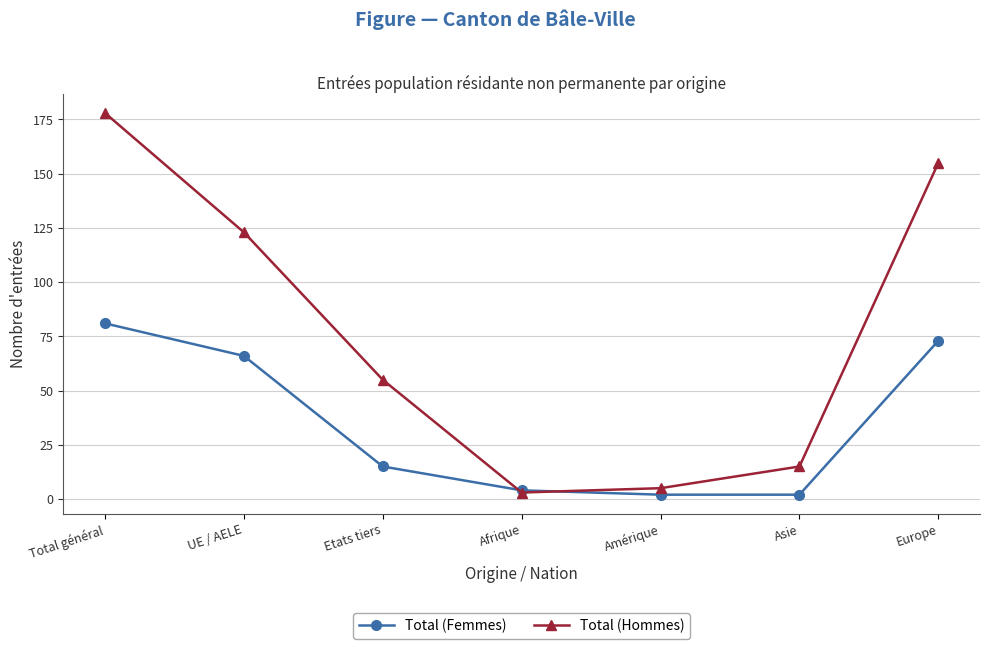

At how many categories does at least one series exceed 17?

4